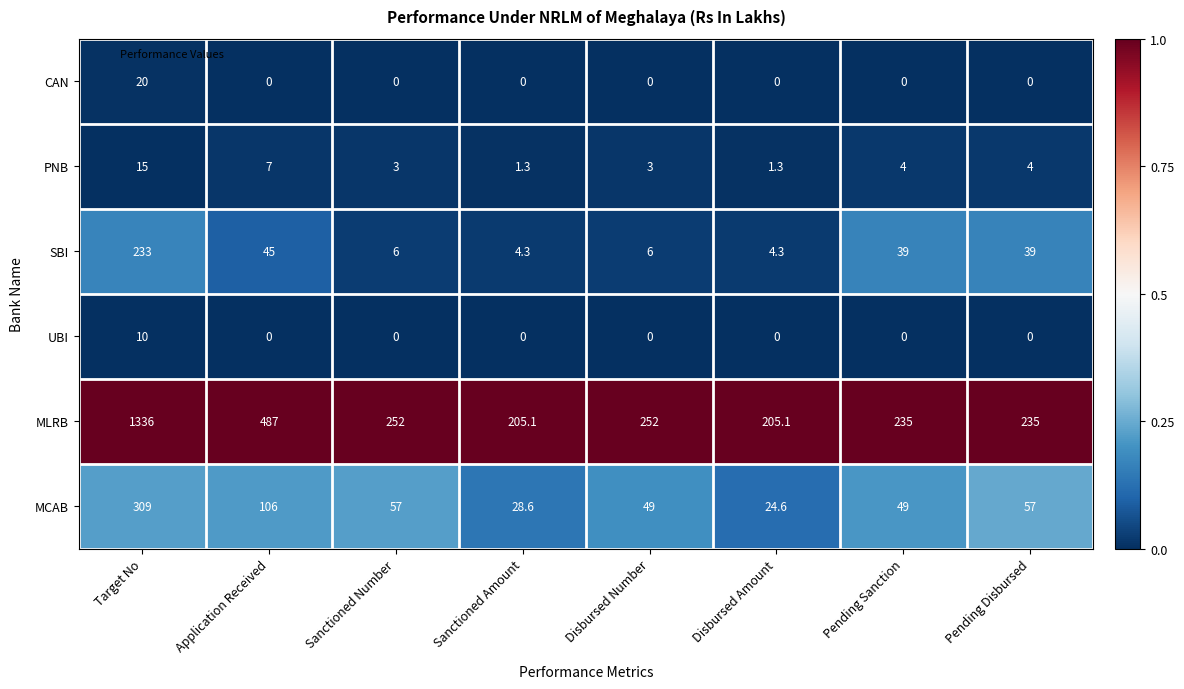

Which category has the highest value across all series?

Target No